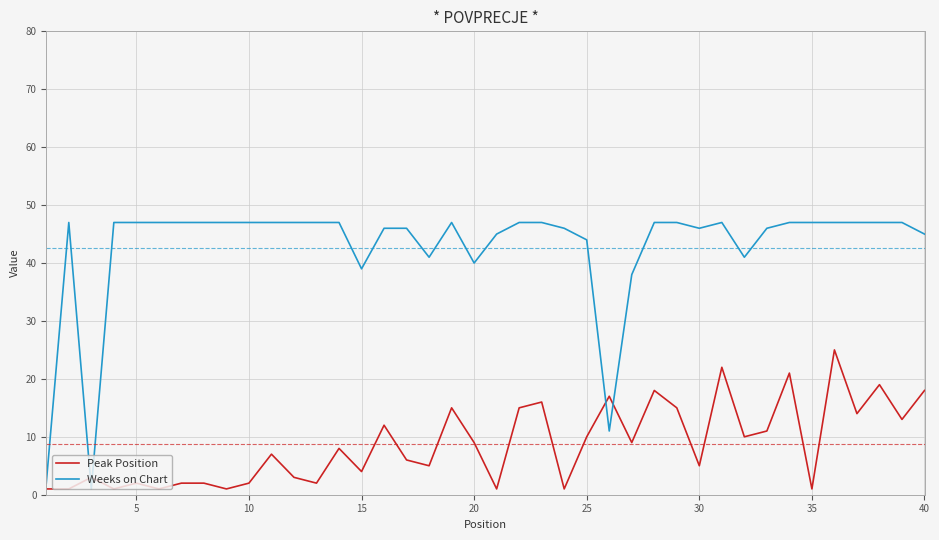

Which series has the largest range (max minus min)?

Weeks on Chart